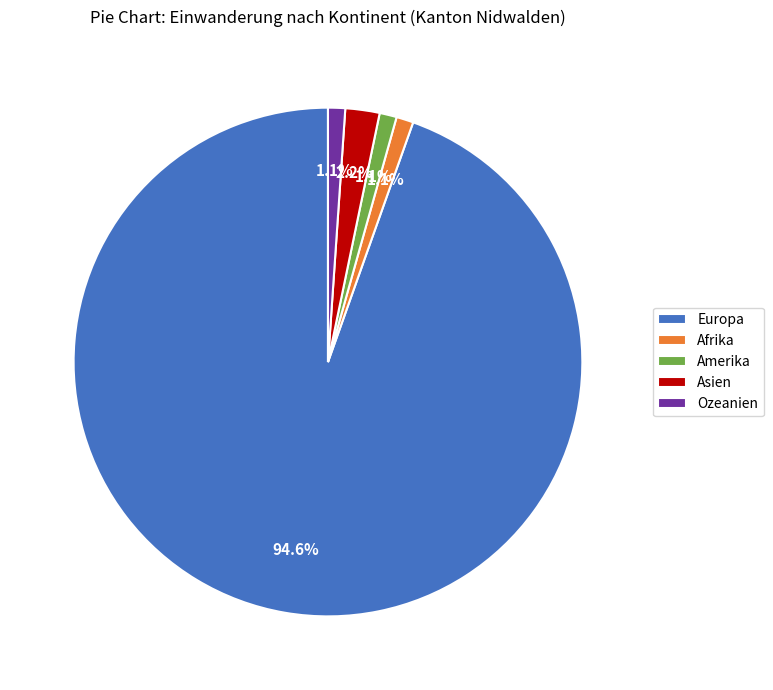

The Ozeanien slice represents 9% of the pie. True or false?

False